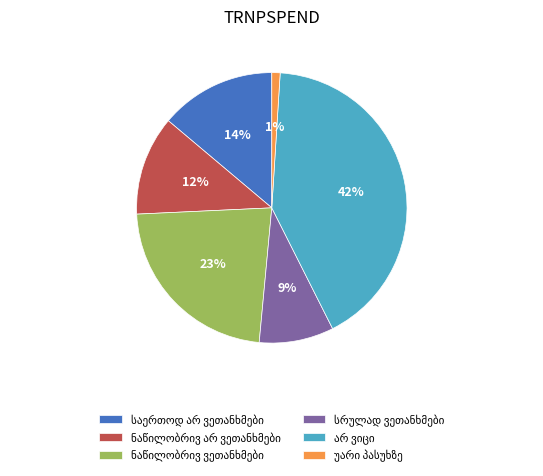

To the nearest percent, what is the difference between the largest and smallest slice percentages?

41%